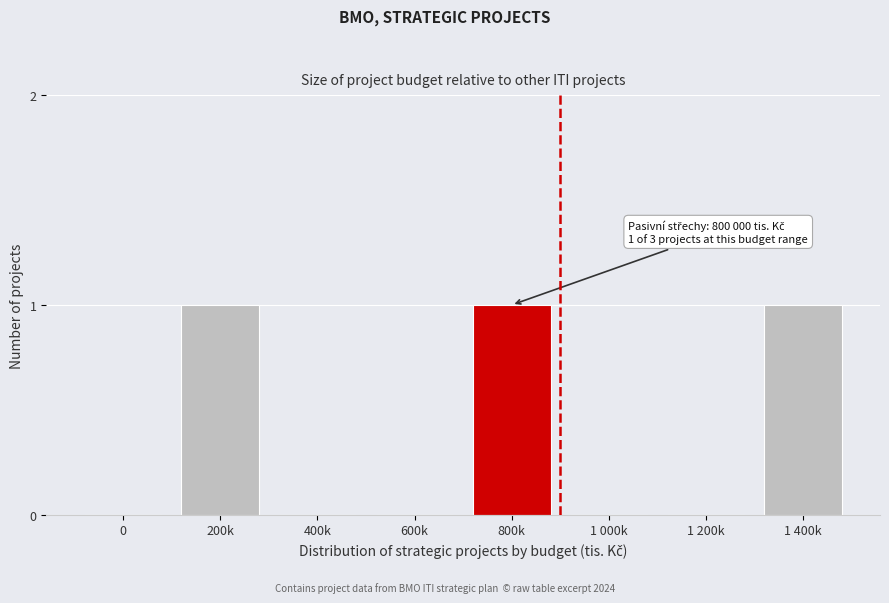

Reading left to right, extract all data points from this chart.

0=0	200k=1	400k=0	600k=0	800k=1	1 000k=0	1 200k=0	1 400k=1